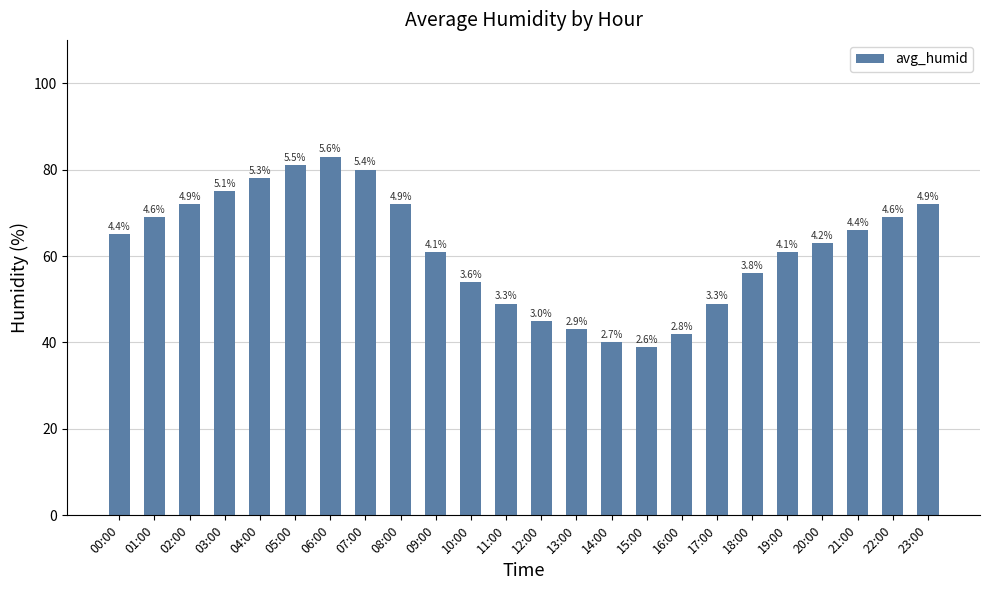

The value at 10:00 is 35. True or false?

False